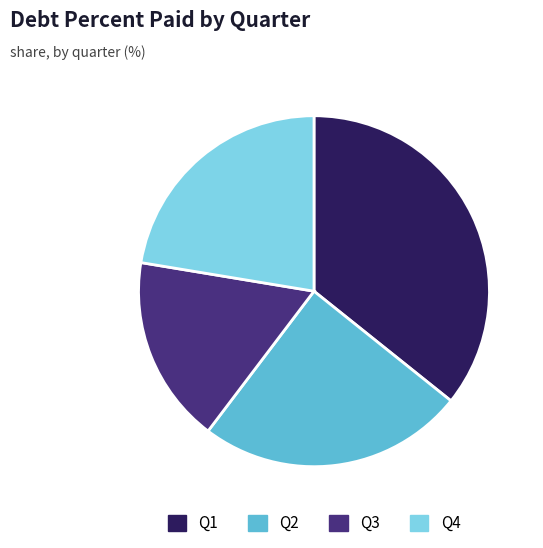

Which has a higher value, Q1 or Q4?

Q1